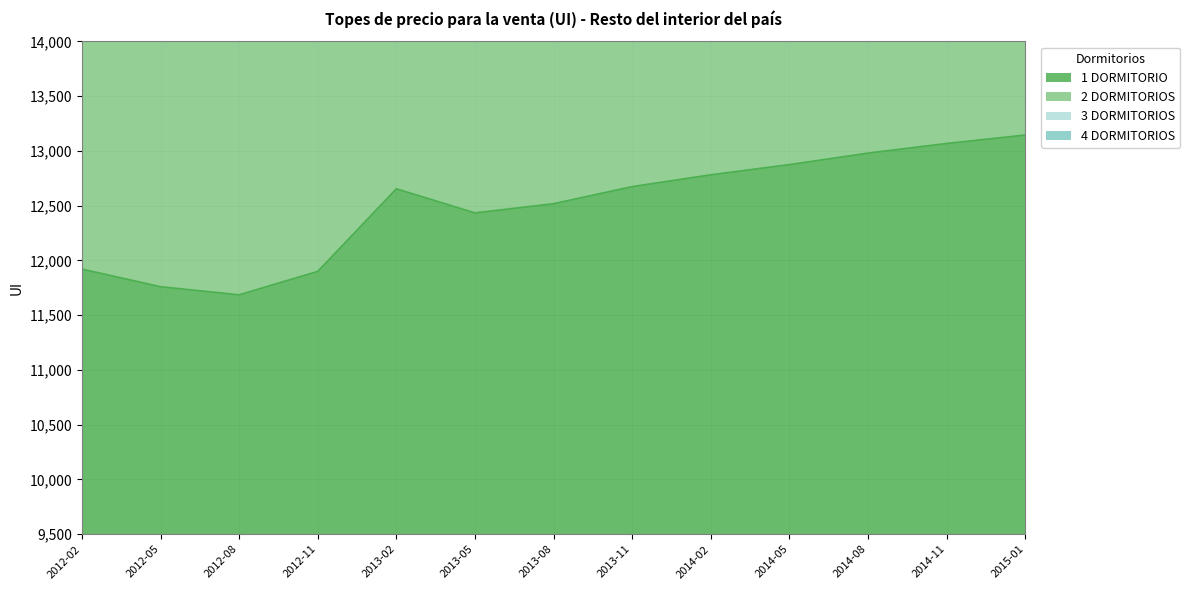

List the series in order of their overall mean, highest first.

3 DORMITORIOS, 2 DORMITORIOS, 4 DORMITORIOS, 1 DORMITORIO